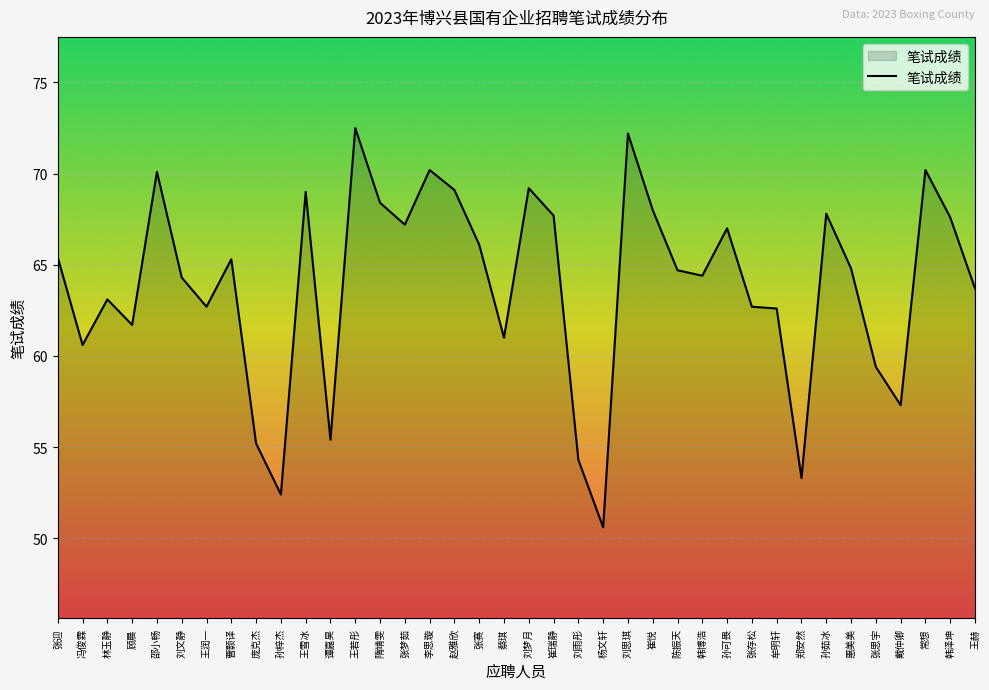

What position from the right is 冯俊霖?

37